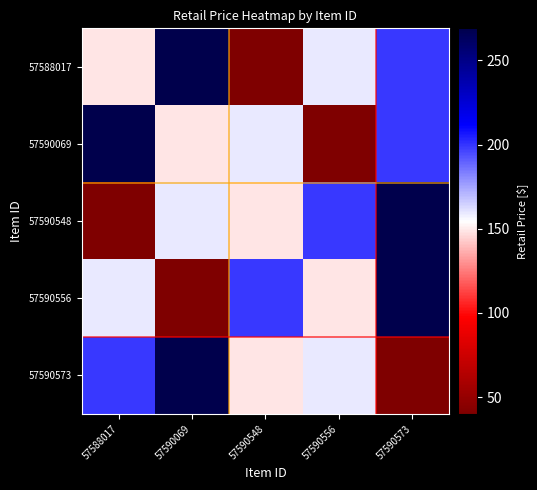

Reading left to right, list all the values displayed in this chart.

57588017: 57588017=149.0	57590069=269.0	57590548=40.0	57590556=159.0	57590573=199.0
57590069: 57588017=269.0	57590069=149.0	57590548=159.0	57590556=40.0	57590573=199.0
57590548: 57588017=40.0	57590069=159.0	57590548=149.0	57590556=199.0	57590573=269.0
57590556: 57588017=159.0	57590069=40.0	57590548=199.0	57590556=149.0	57590573=269.0
57590573: 57588017=199.0	57590069=269.0	57590548=149.0	57590556=159.0	57590573=40.0